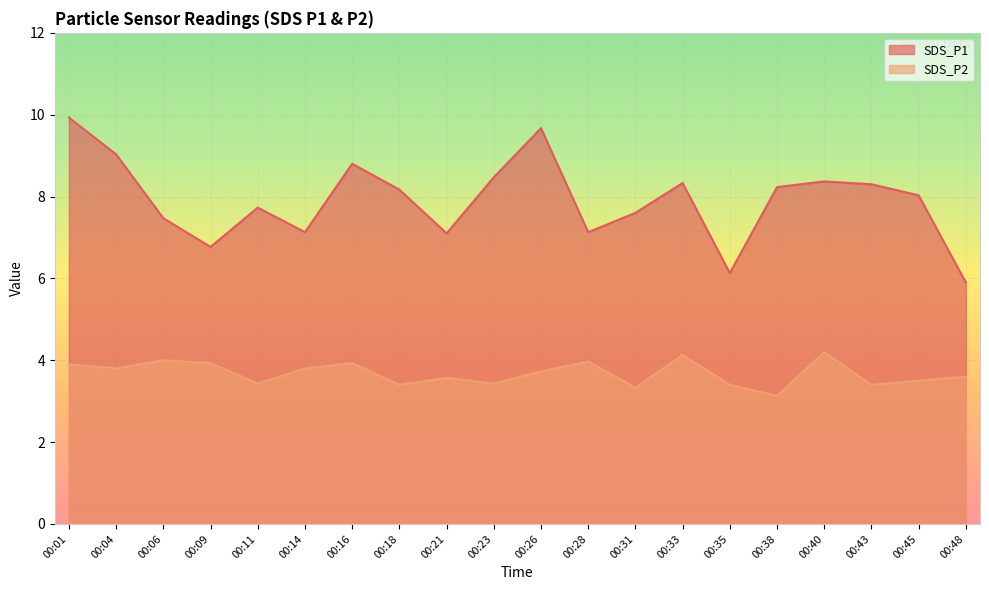

List the series in order of their peak value, lowest first.

SDS_P2, SDS_P1